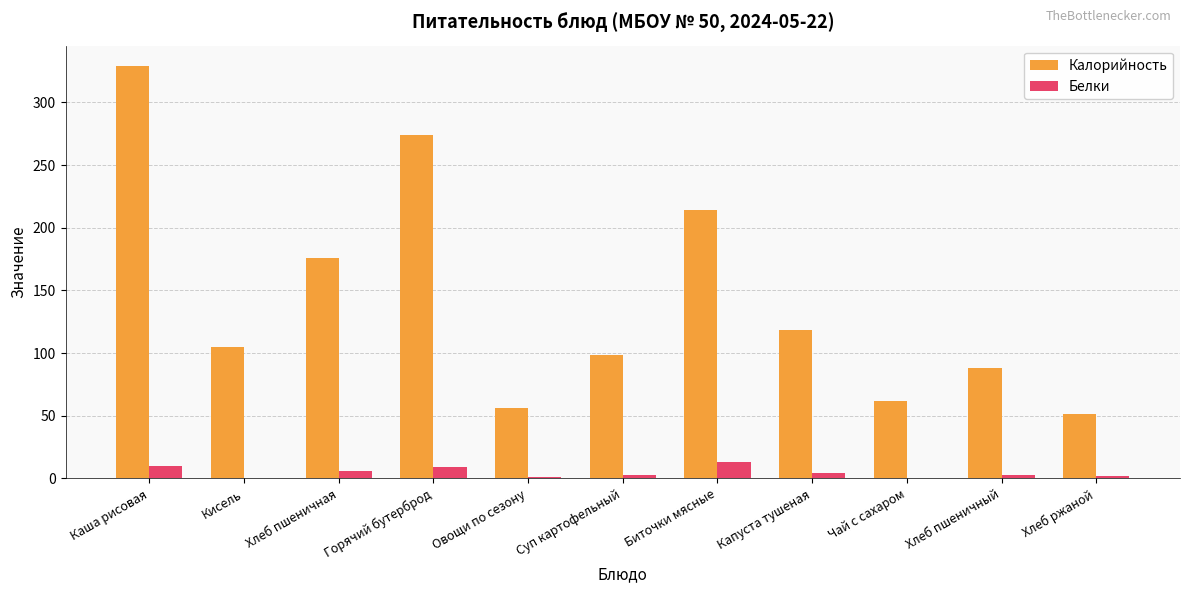

Which series has the largest total across all categories?

Калорийность